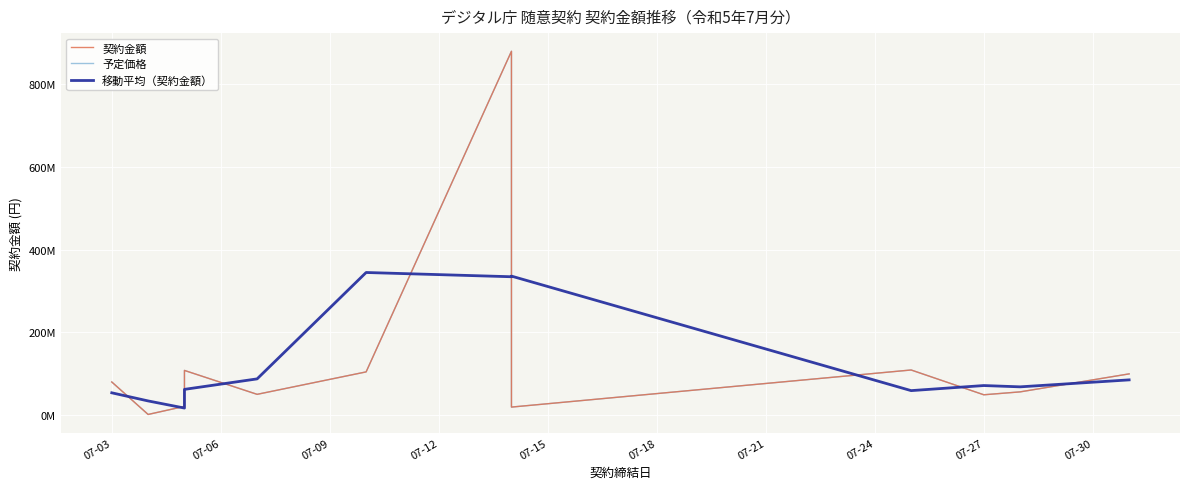

What is the difference between the highest and lowest values at 07-27?

316873333.3